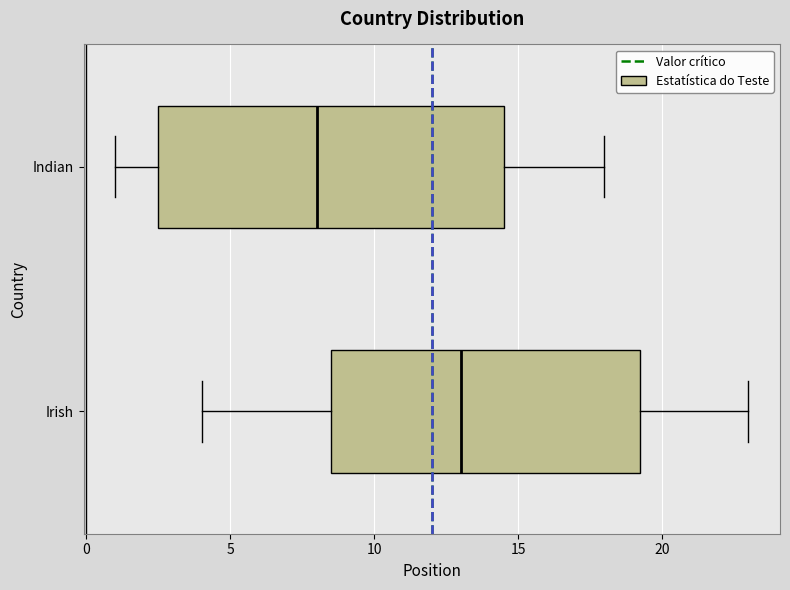

Which box's median line is the furthest to the right?

Irish